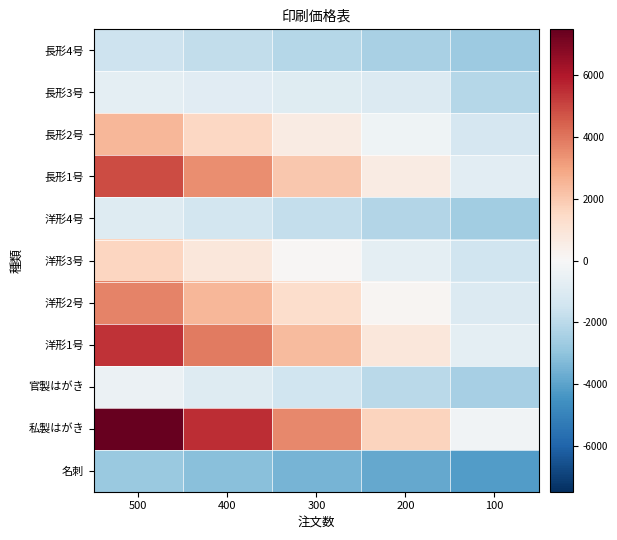

Which has a higher value, 300 or 500?

500